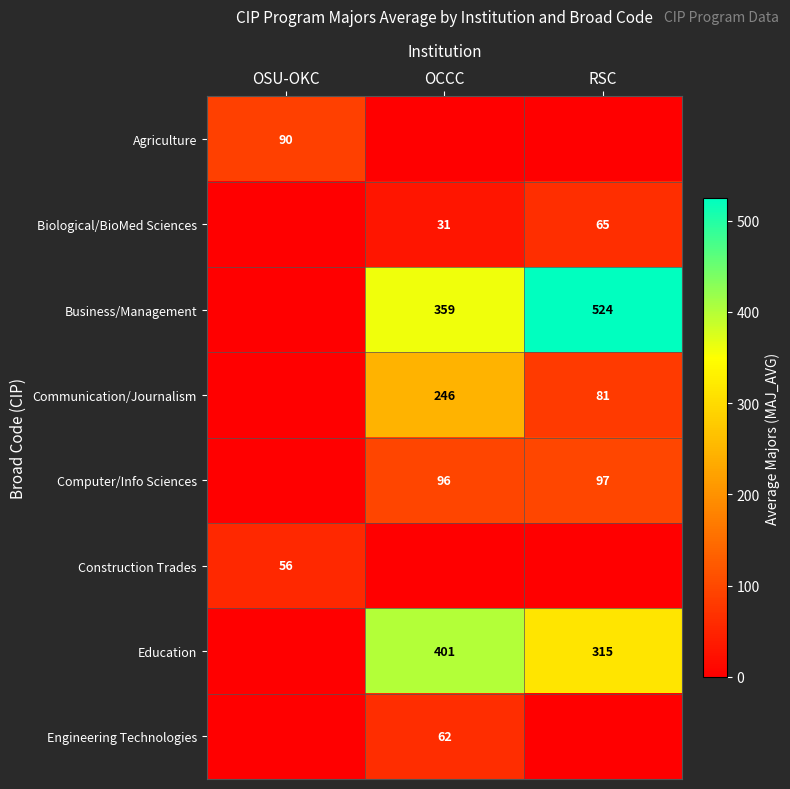

Is it true that Agriculture equals 90 at OSU-OKC?

True